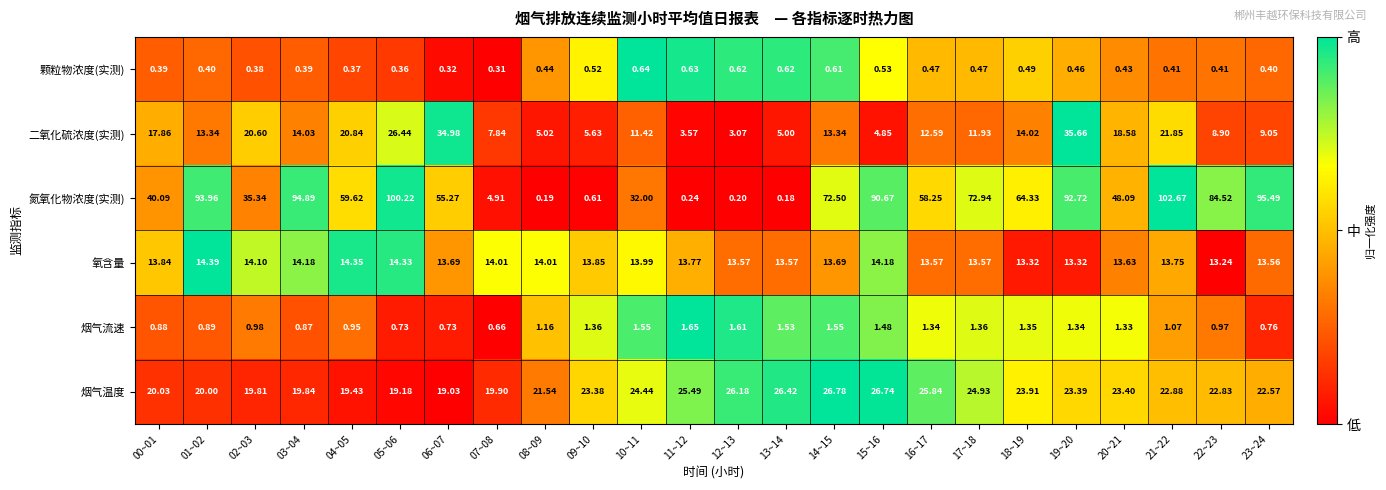

Rank the series at 17~18 from highest to lowest value.

氮氧化物浓度(实测), 烟气温度, 氧含量, 二氧化硫浓度(实测), 烟气流速, 颗粒物浓度(实测)